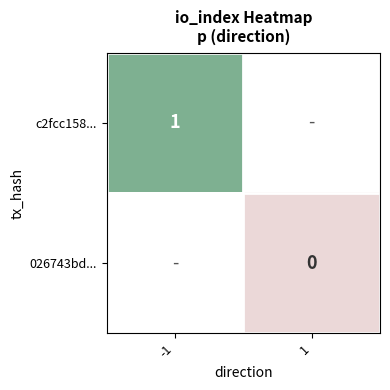

Is the value of c2fcc158... at -1 greater than the value of 026743bd... at 1?

Yes